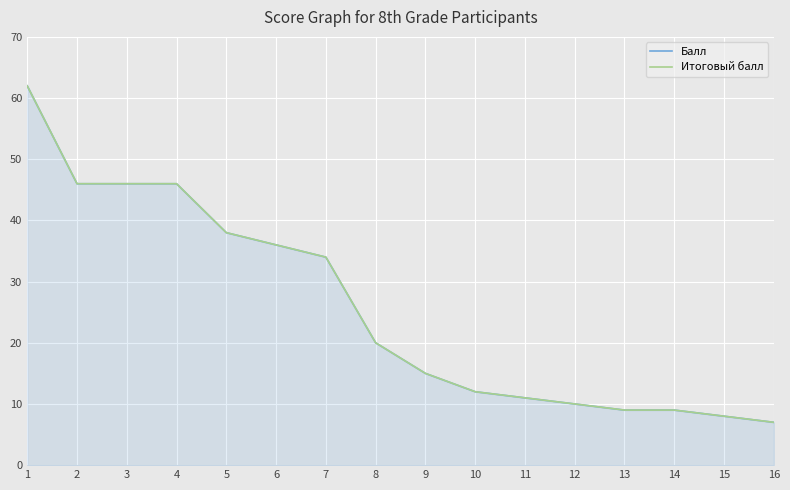

Which has a higher value, 14 or 4?

4